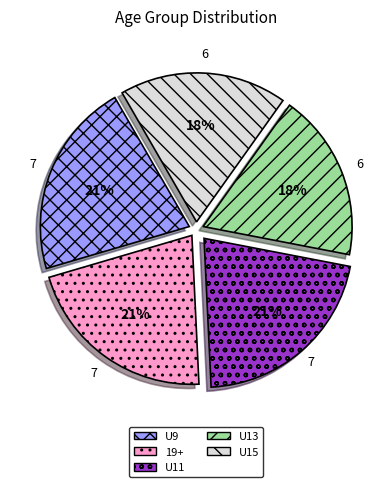

Is there any slice that represents more than half of the pie?

No